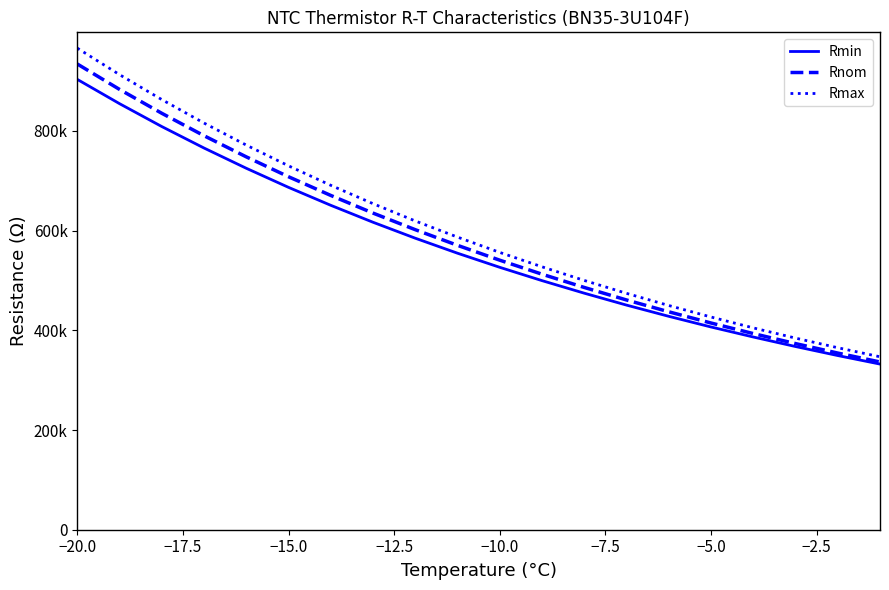

Does the chart display data point markers on the line(s)?

No